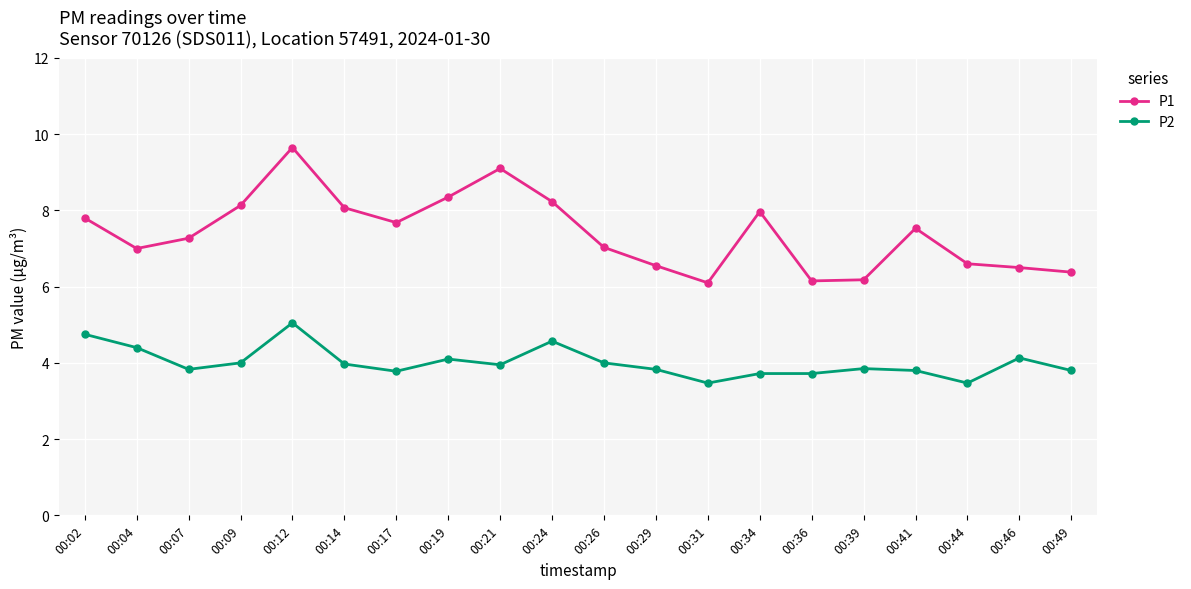

Which series has the widest spread of values?

P1